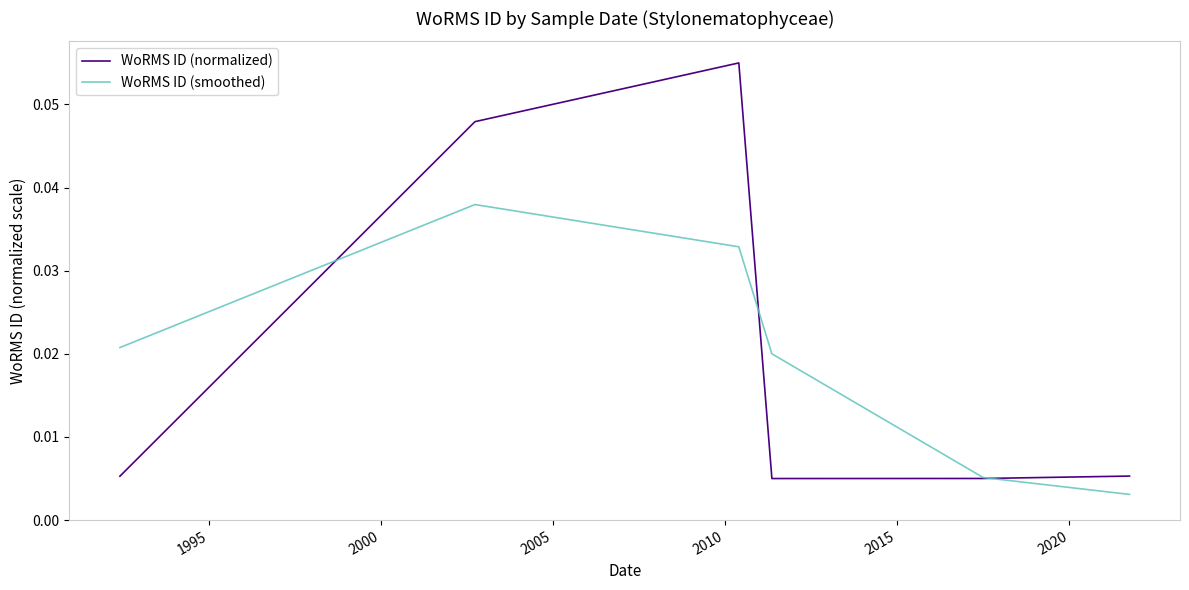

True or false: WoRMS ID (normalized) has more than 0 points higher than both neighbors.

True